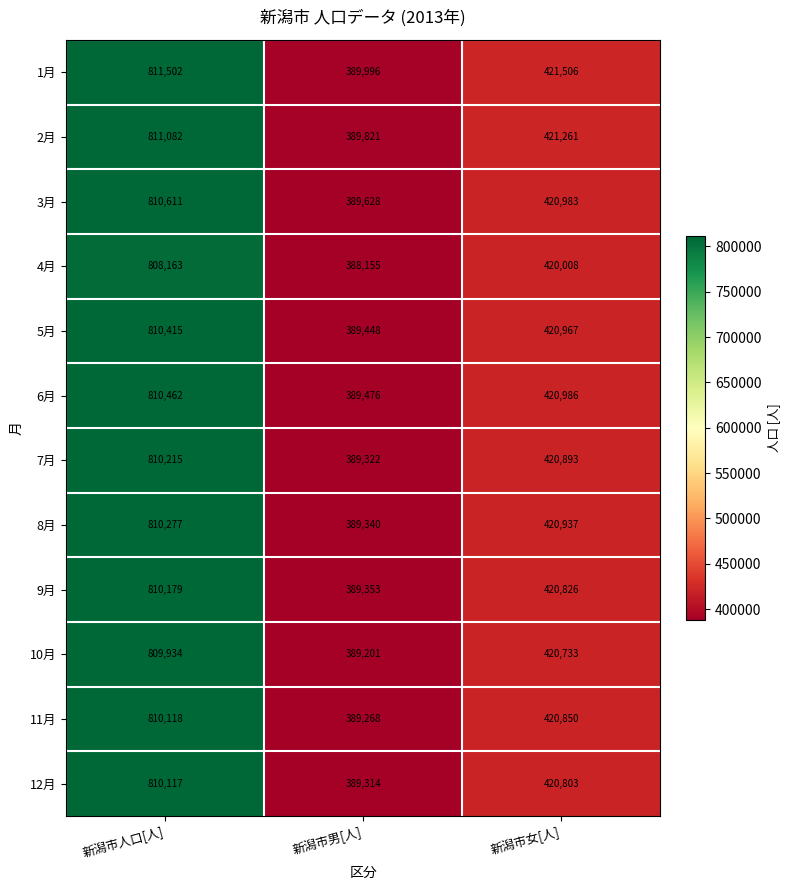

At which category does the chart reach its peak across all series?

新潟市人口[人]